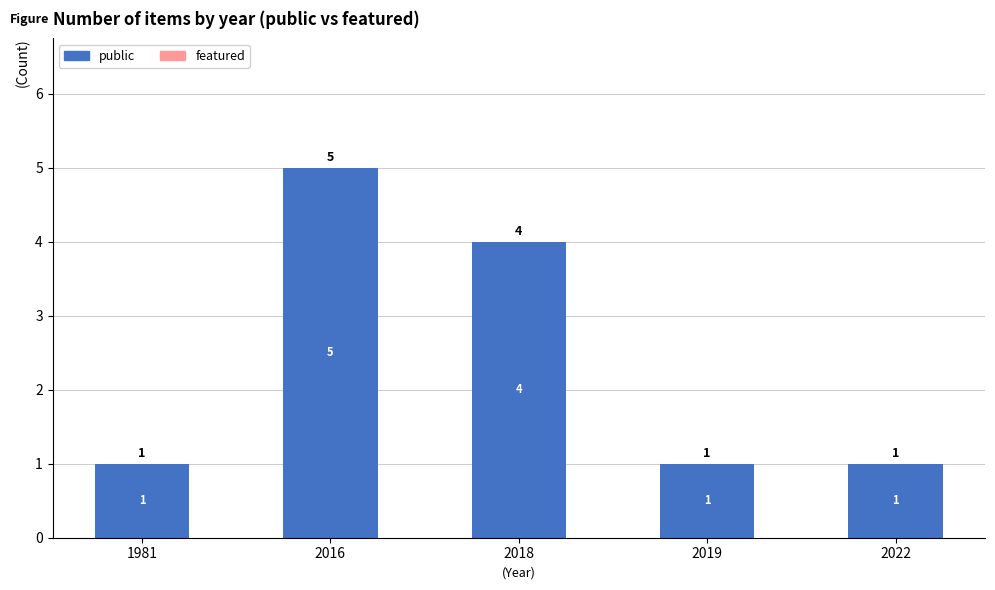

Between 2016 and 1981, which is larger?

2016